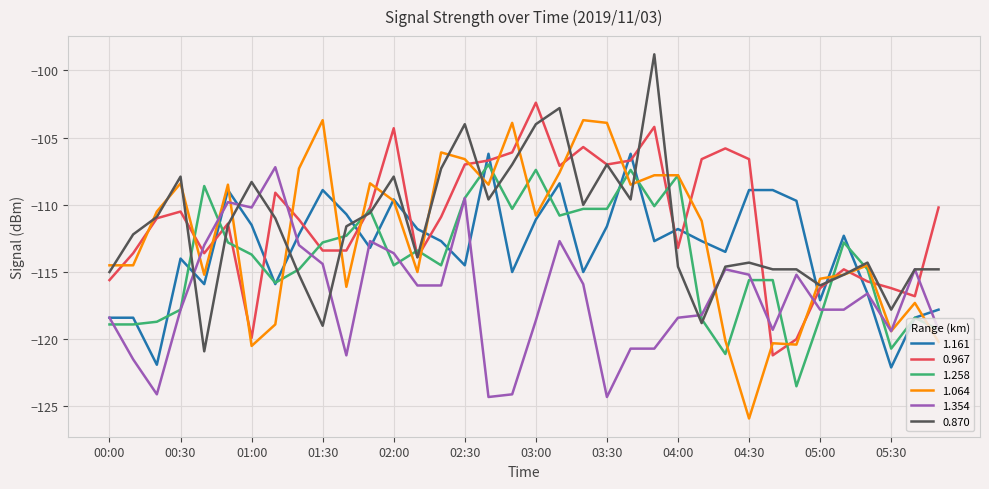

Which series ends up on top after the final intersection of 0.967 and 1.064?

0.967